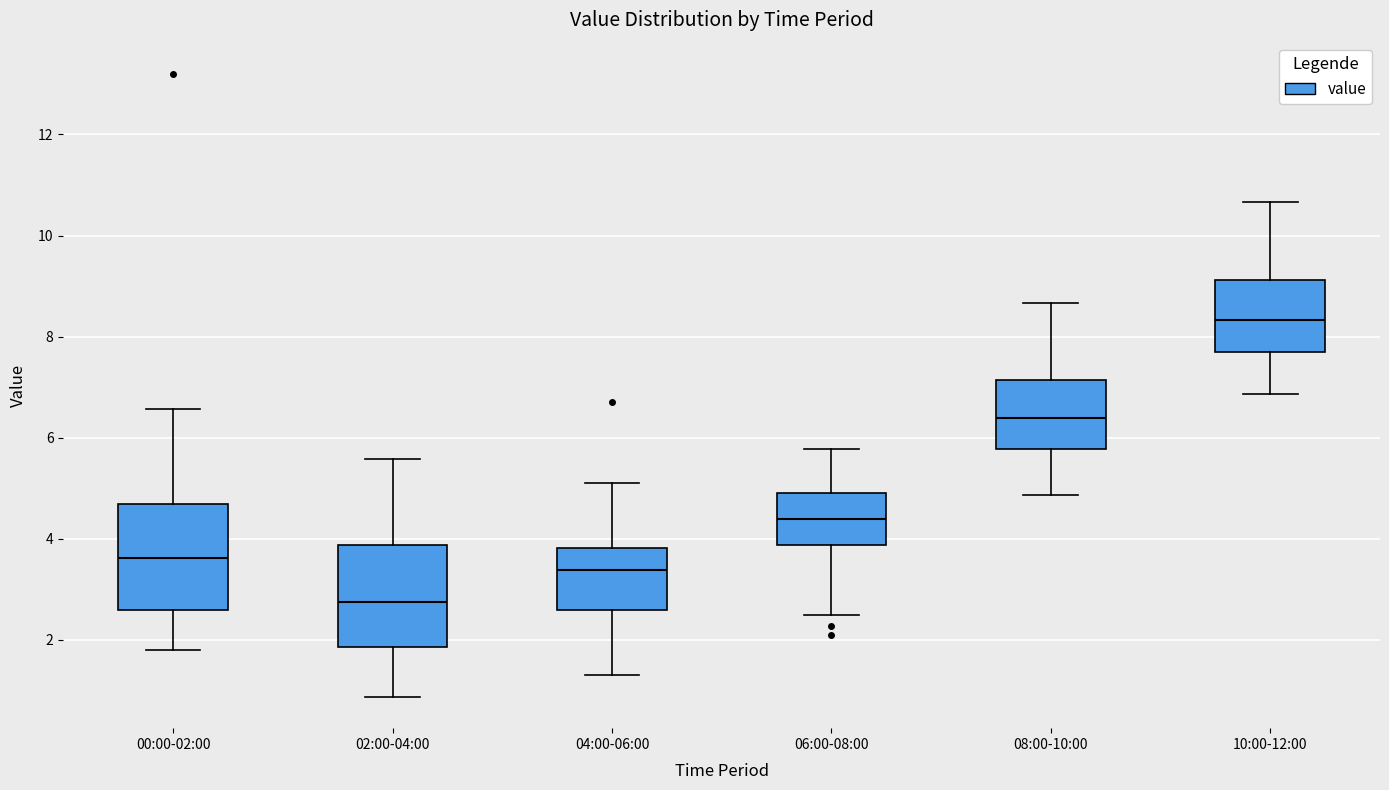

Which box's median line is the highest?

10:00-12:00